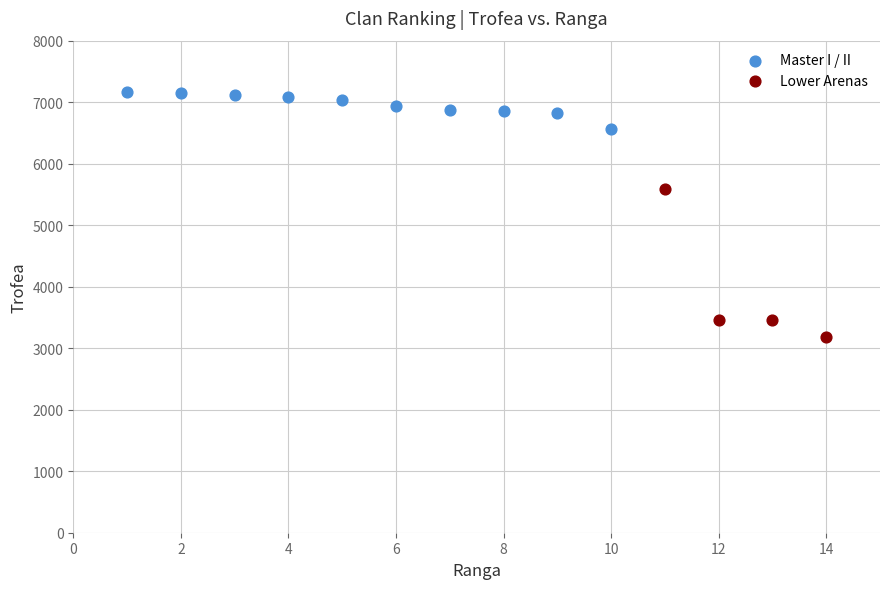

Which series contains the highest Y value?

Master I / II